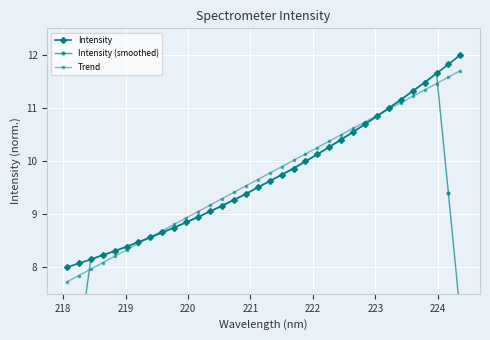

What is the maximum value for Trend?

11.7